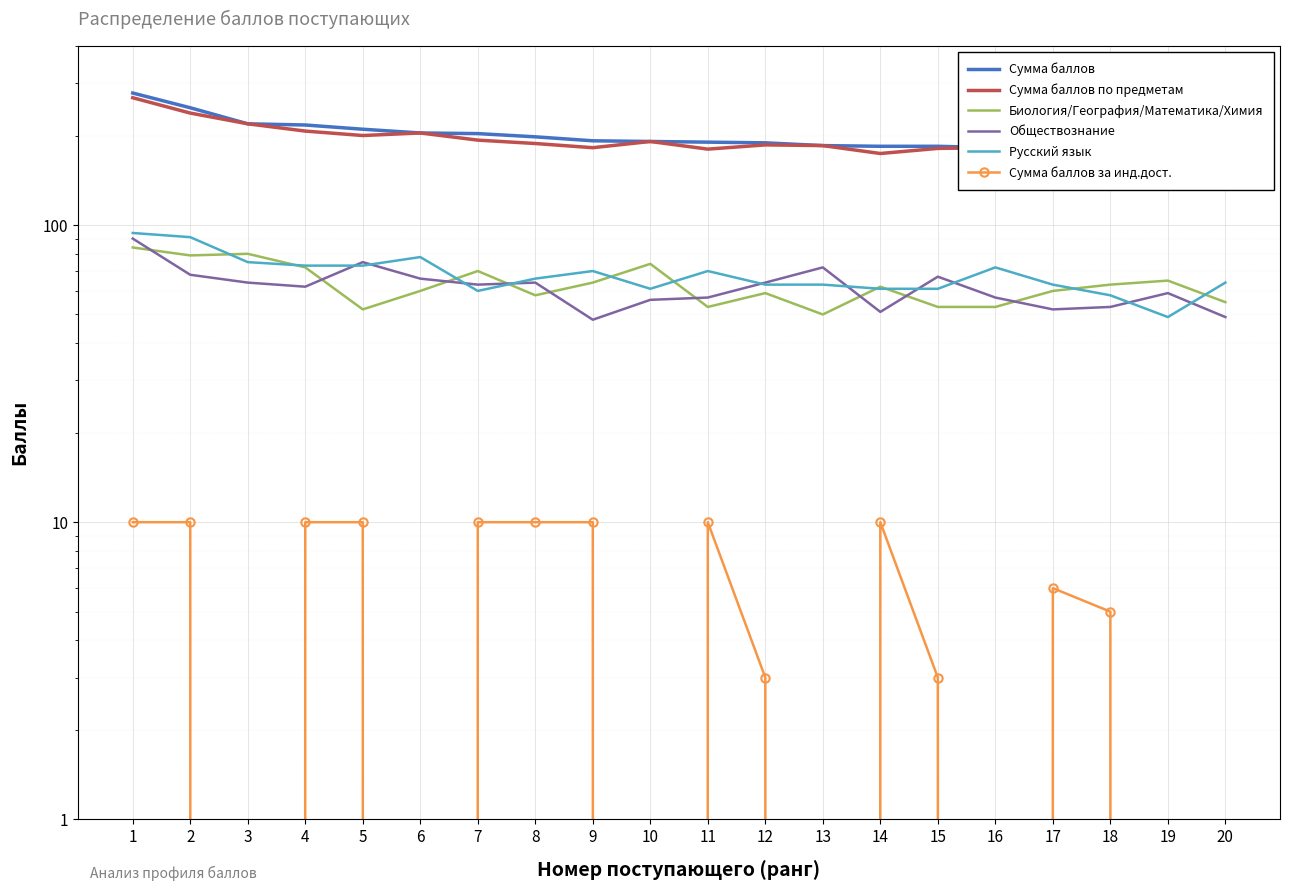

What is the maximum value shown in the chart?

278